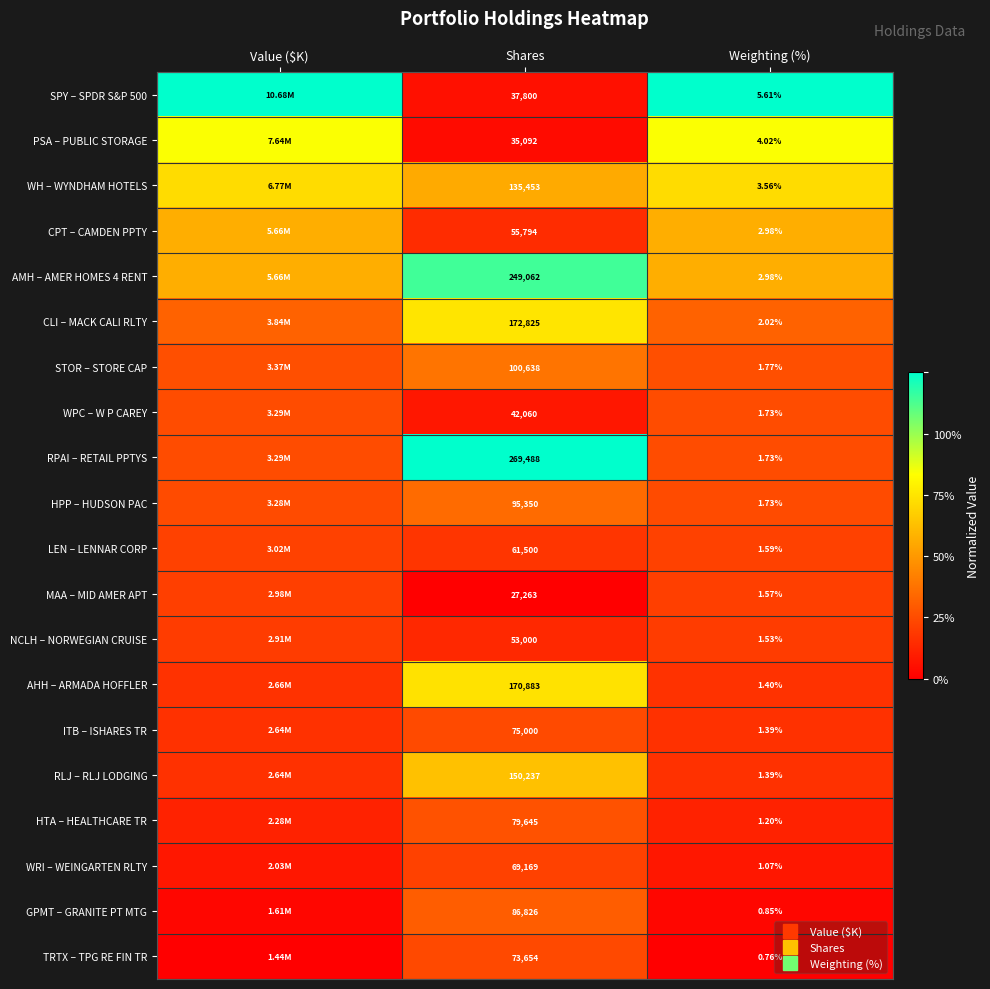

What is the maximum value shown in the chart?

1.0